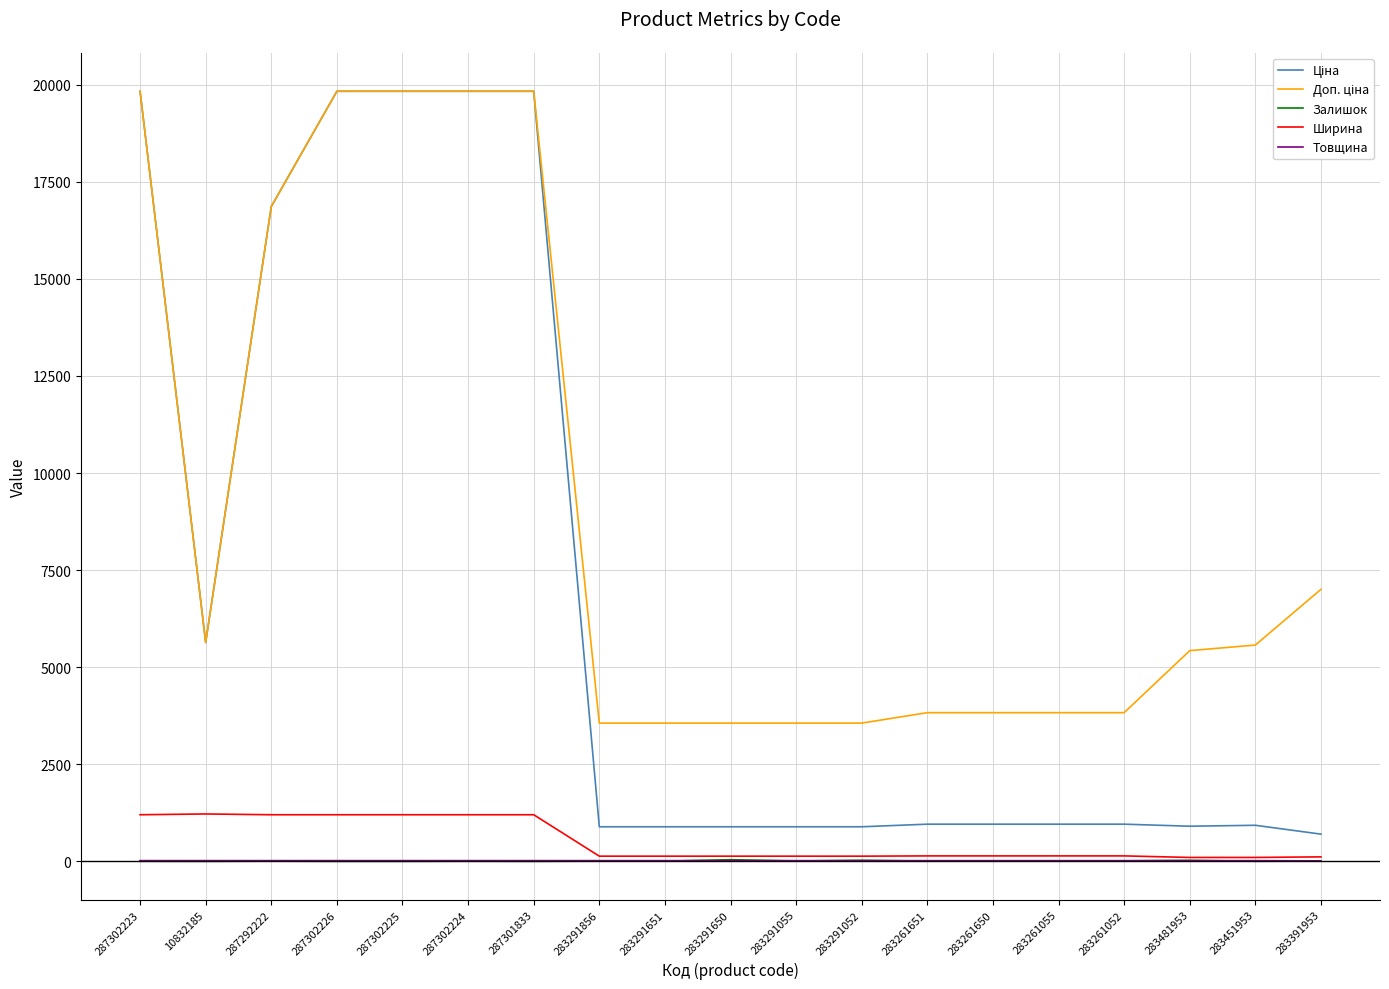

What is the difference between the second highest and minimum values in the Залишок series?

26.0